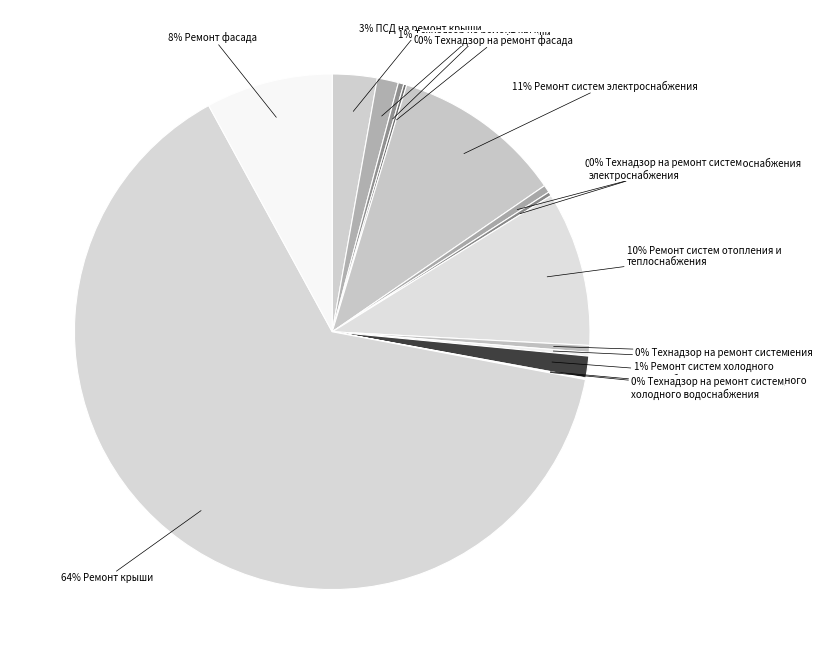

To the nearest percent, what is the average slice percentage?

7%